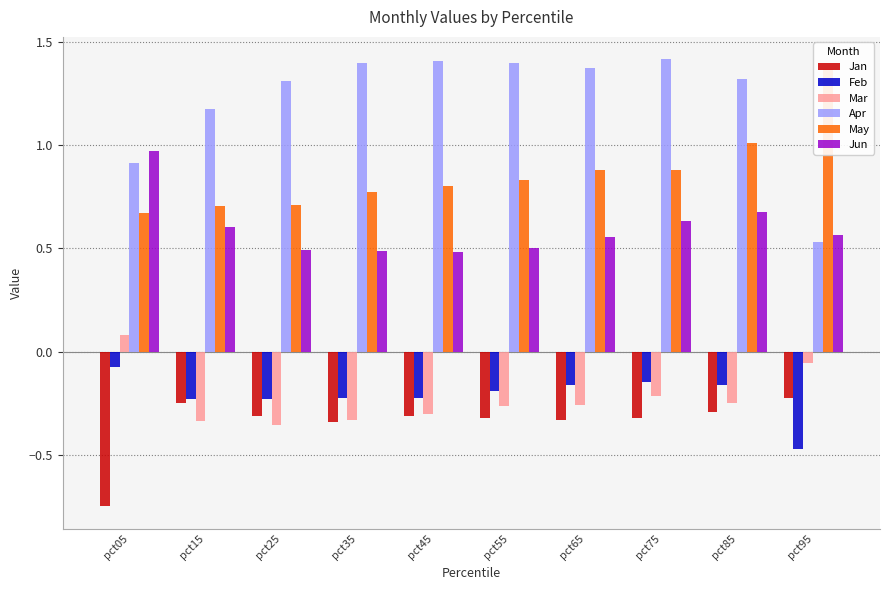

At which category is the sum across all series the highest?

pct85